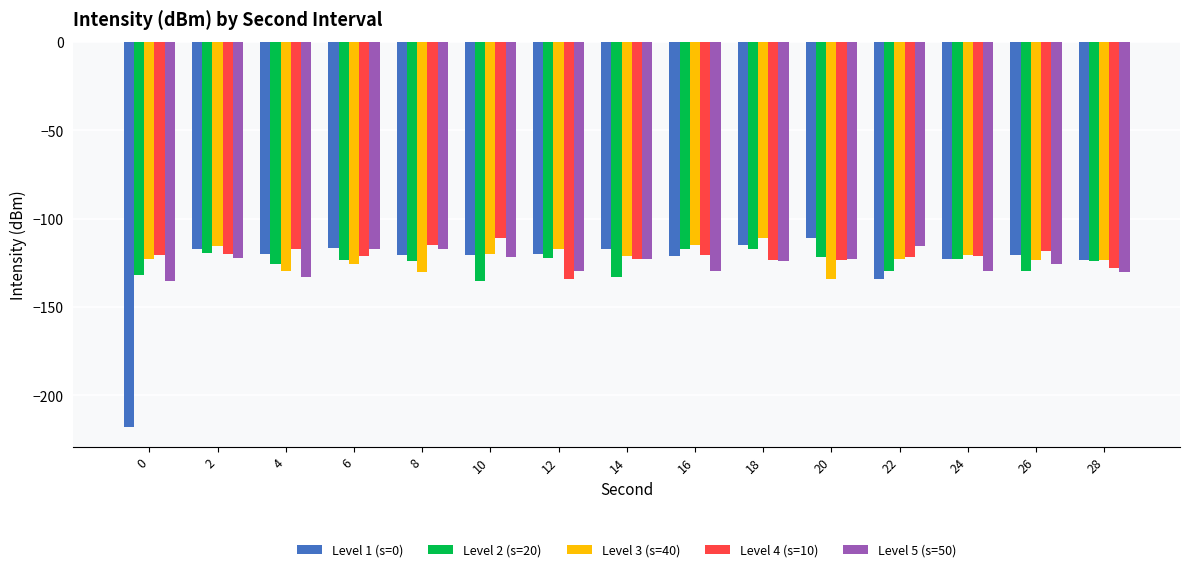

True or false: Level 3 (s=40) has a value of -123.6 at 28.

True